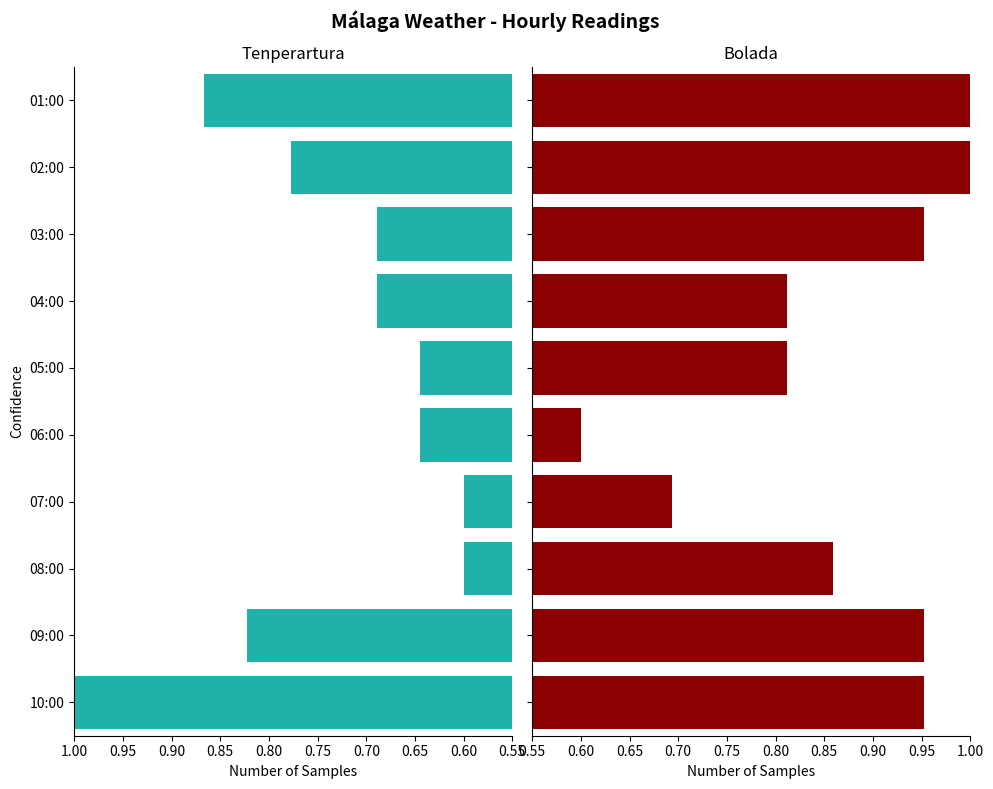

Which series has the largest total across all categories?

Bolada (km/h)